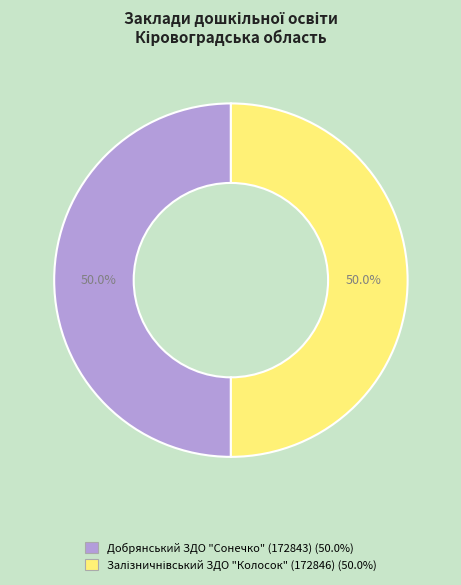

What portion of the pie excludes Добрянський ЗДО "Сонечко" (172843)?

50.0%